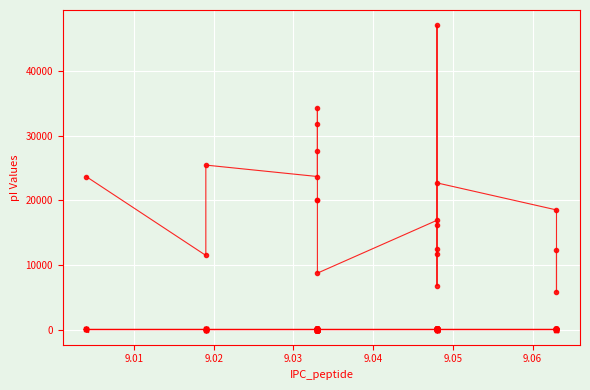

Where is the first local minimum for Sillero?

9.06